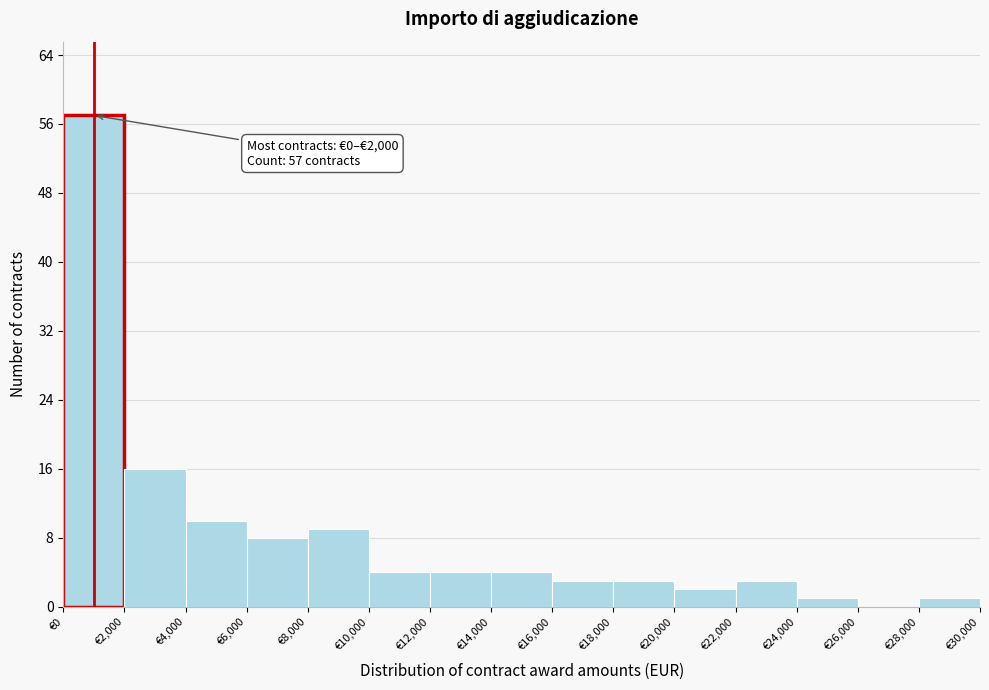

Over which range of the x-axis is the bar tallest?

0 to 2000